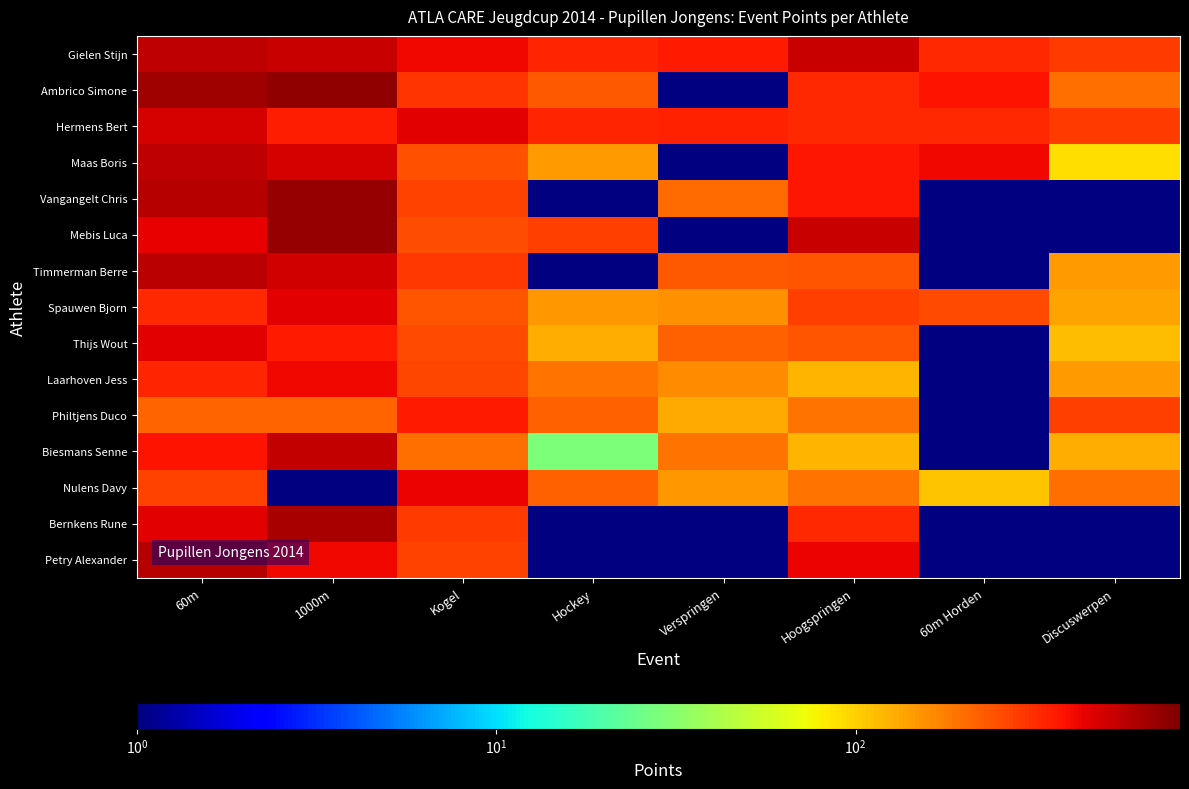

The value of Thijs Wout at 60m is 443.0. True or false?

True